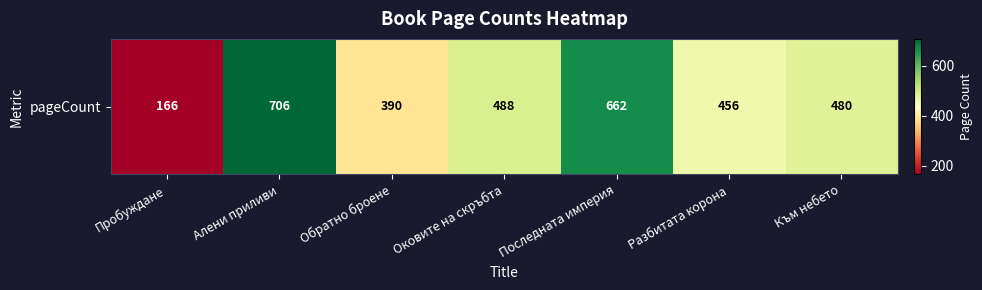

True or false: the data shows 488 at Оковите на скръбта.

True